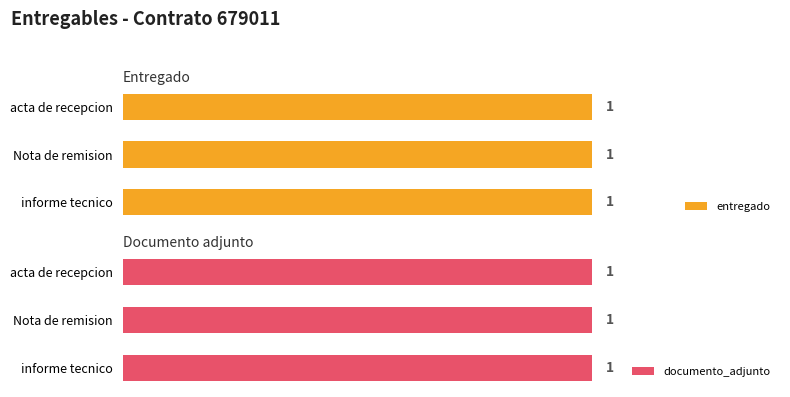

What is the value of the documento_adjunto bar at the 2nd from the left?

1